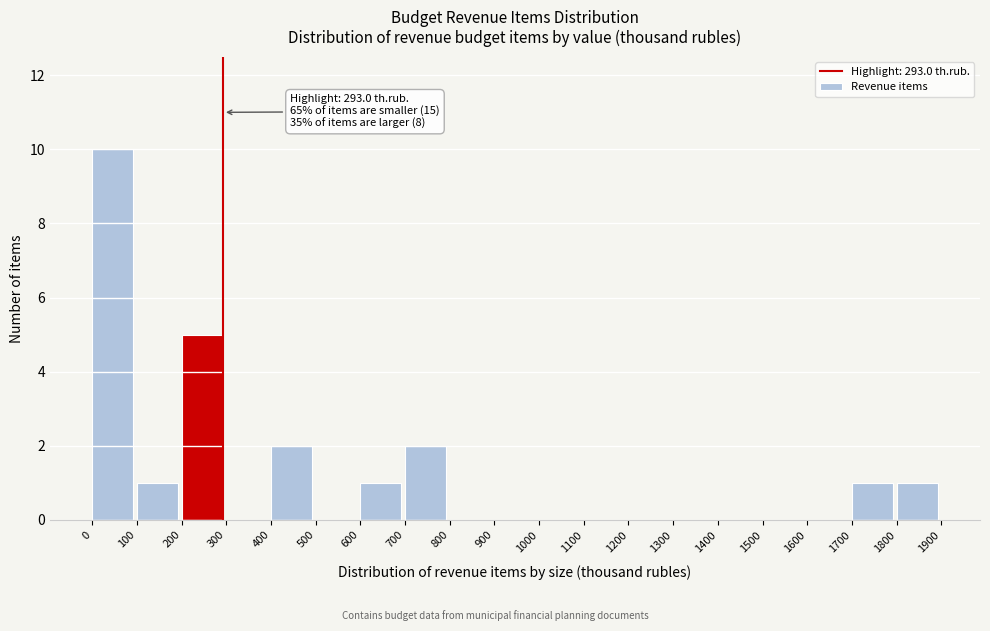

Over which range of the x-axis is the bar tallest?

0 to 100